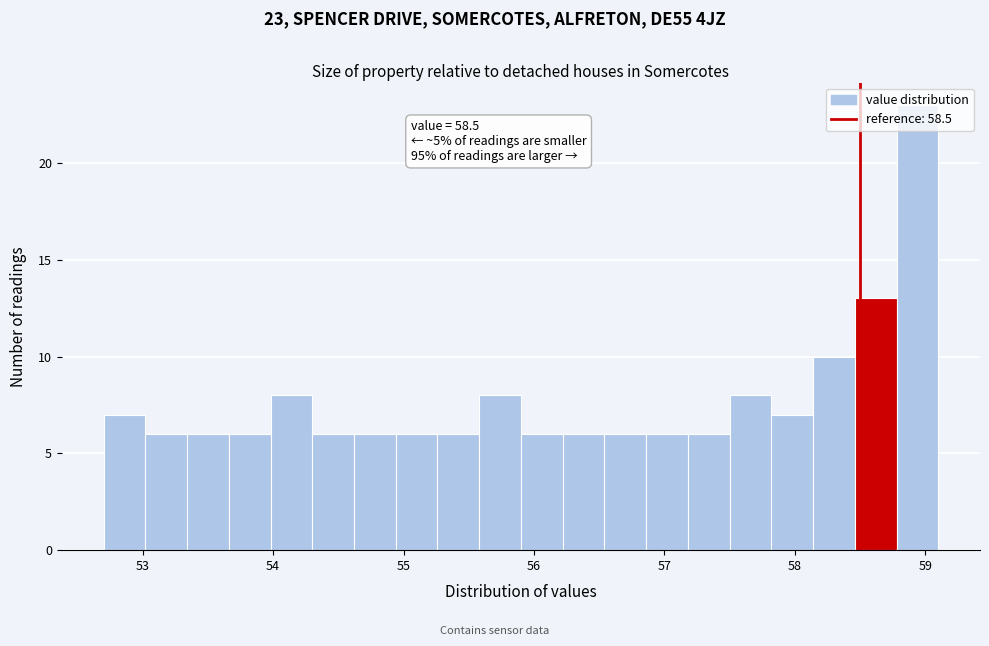

Read against the x-axis, roughly where is the centre of the tallest bar?

58.9